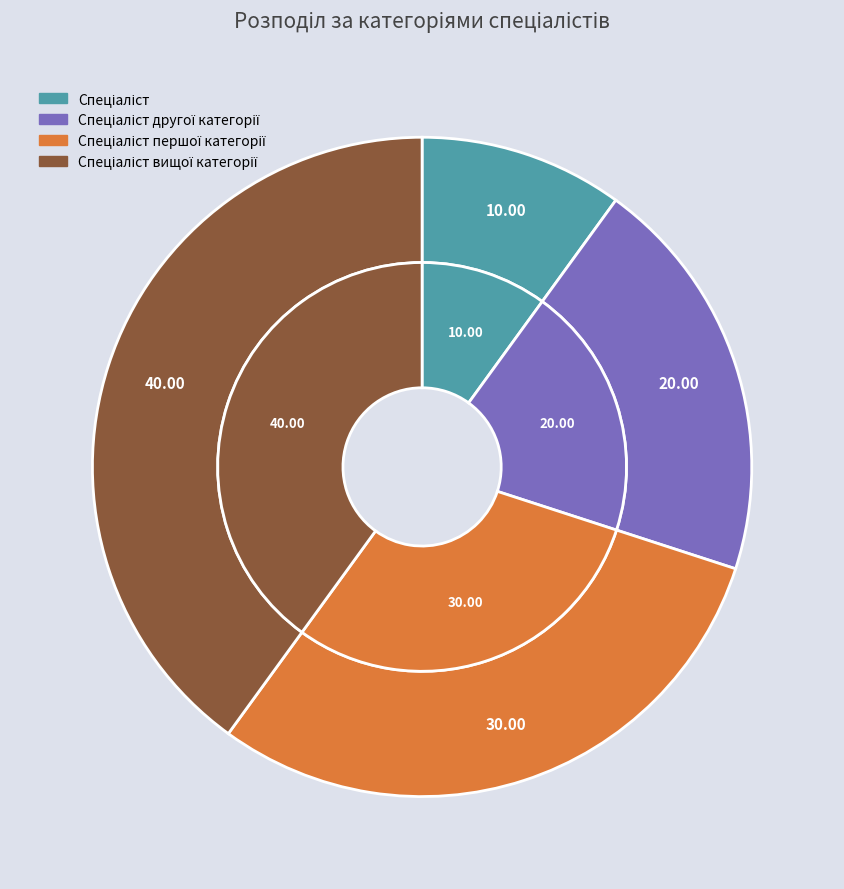

What percentage is the Спеціаліст вищої категорії slice, to the nearest percent?

40%